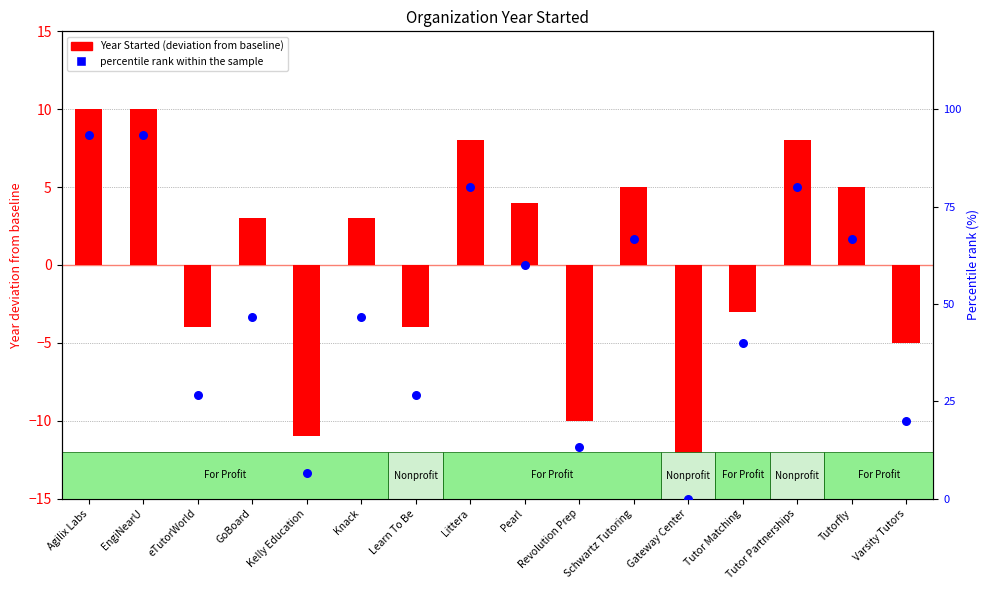

At which category is the sum across all series the highest?

Agilix Labs